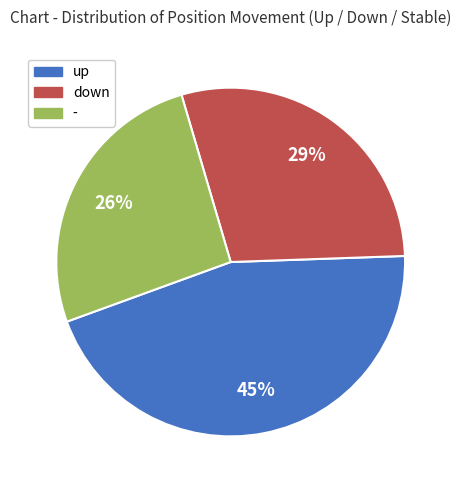

Is there a majority slice in this chart?

No